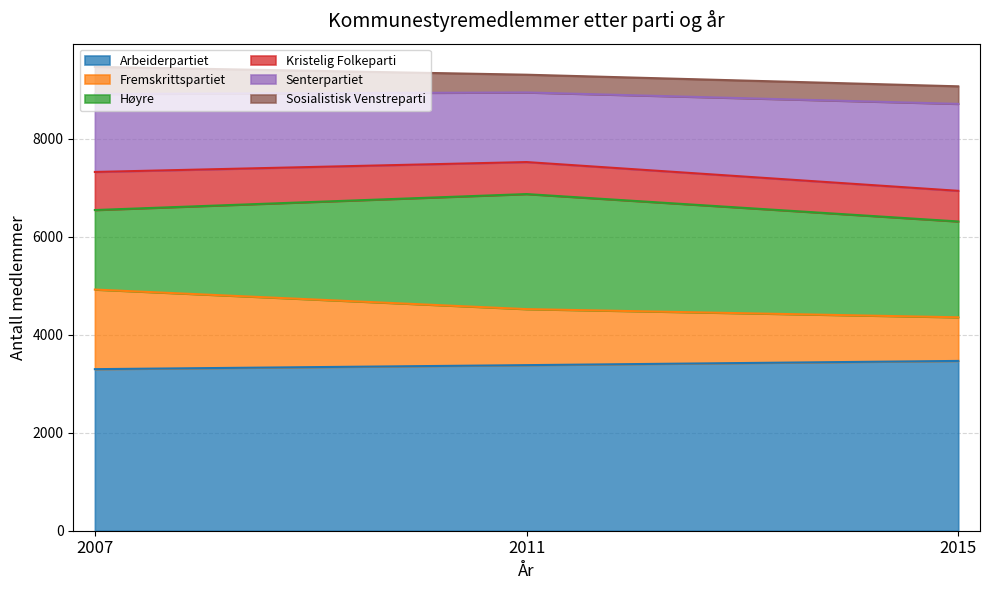

List the labels in order of Fremskrittspartiet value, smallest first.

2015, 2011, 2007